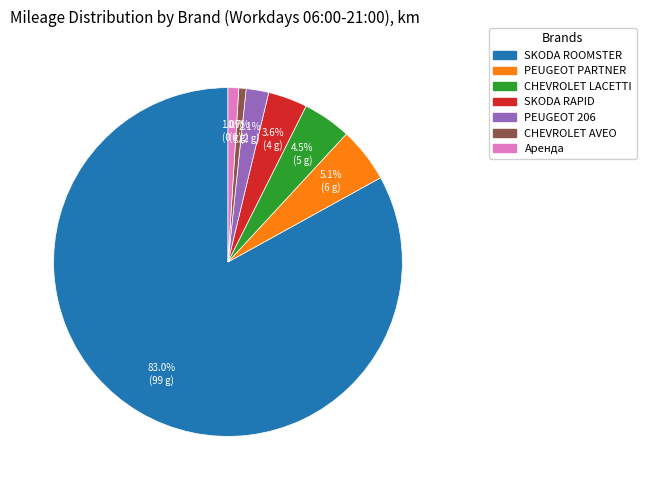

To the nearest percent, what percentage of the pie is Аренда?

1%